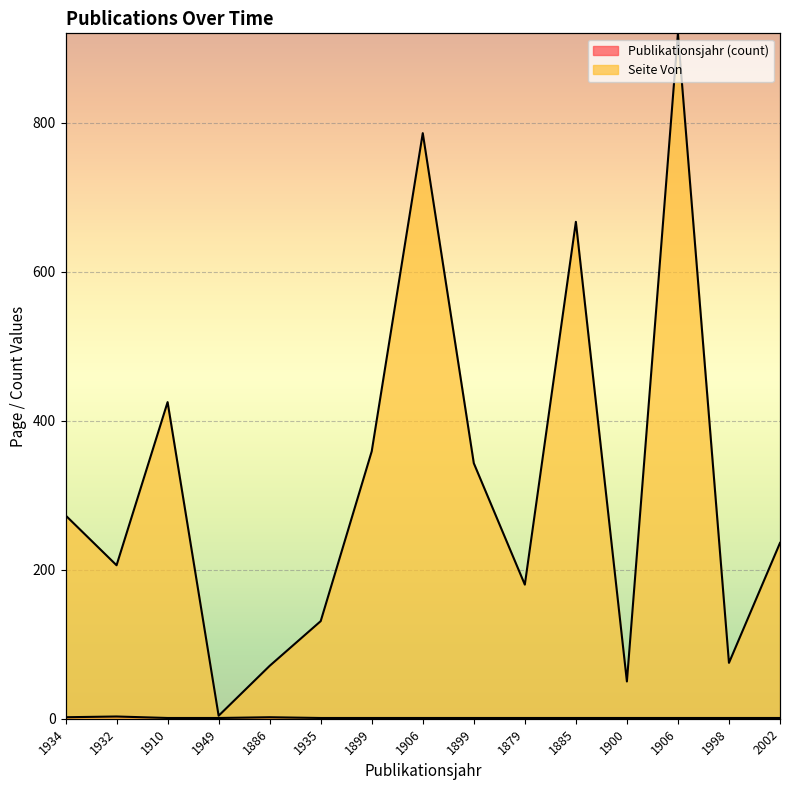

At which category does Publikationsjahr (count) reach its first local peak?

1932